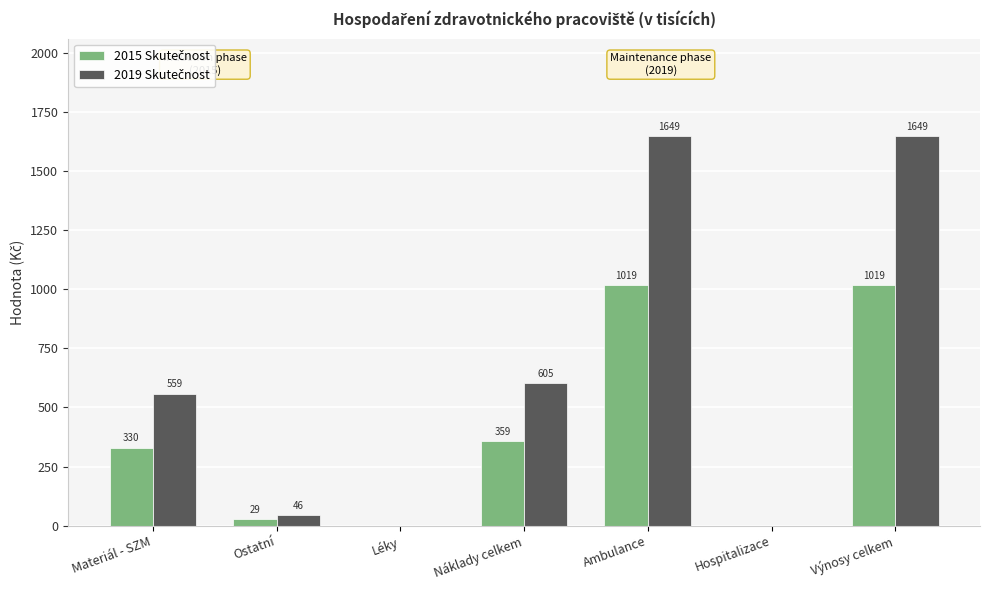

Which has a higher value, Ostatní or Výnosy celkem?

Výnosy celkem